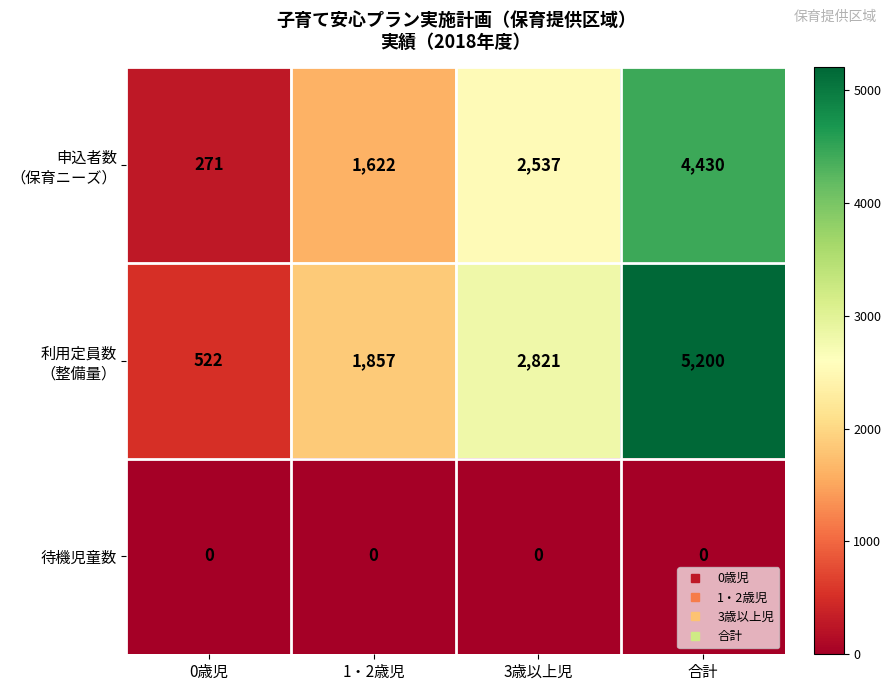

What is the spread (max minus min) of values at 0歳児?

522